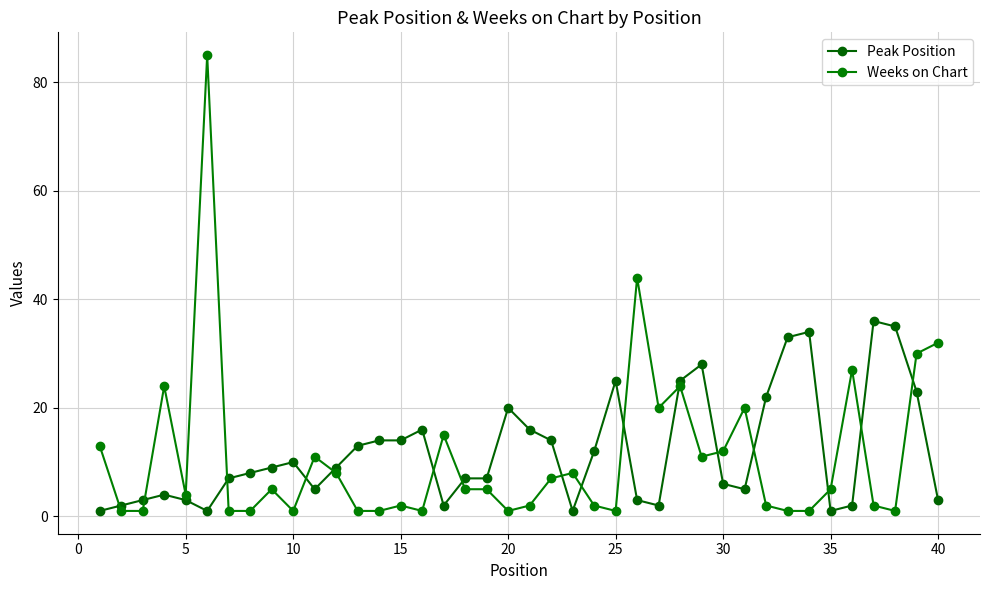

Reading left to right, what are all the values shown in this chart?

Peak Position: 1	2	3	4	3	1	7	8	9	10	5	9	13	14	14	16	2	7	7	20	16	14	1	12	25	3	2	25	28	6	5	22	33	34	1	2	36	35	23	3
Weeks on Chart: 13	1	1	24	4	85	1	1	5	1	11	8	1	1	2	1	15	5	5	1	2	7	8	2	1	44	20	24	11	12	20	2	1	1	5	27	2	1	30	32